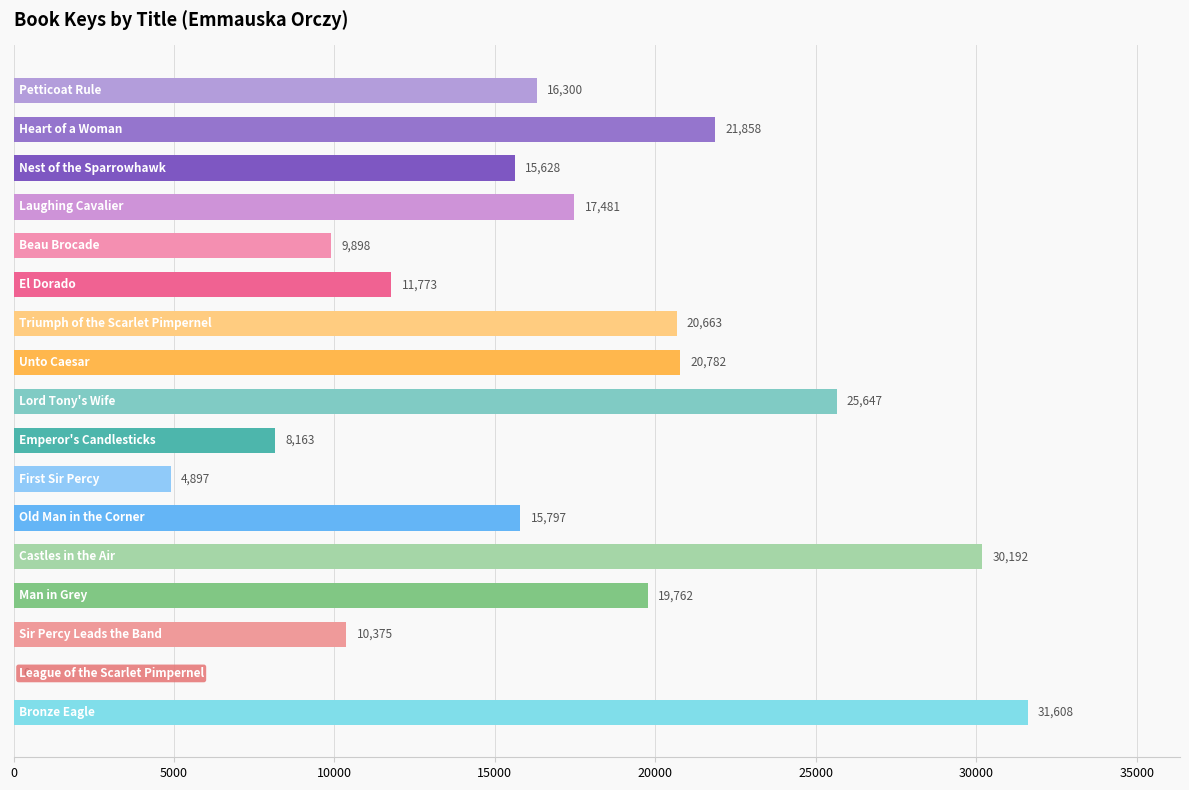

What is the maximum value shown in the chart?

31608